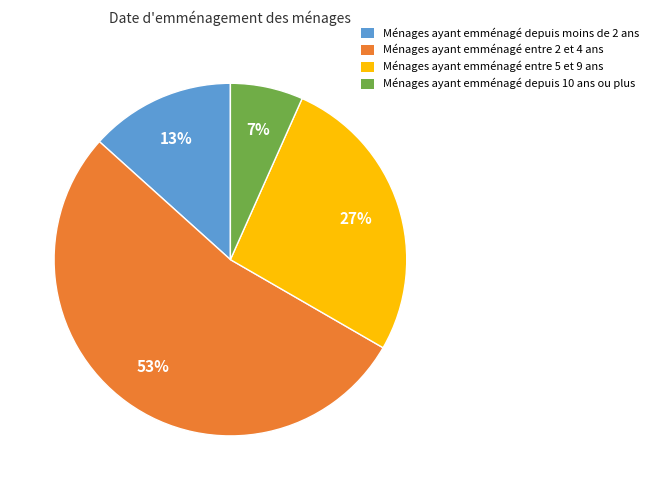

How many segments does this pie chart have?

4